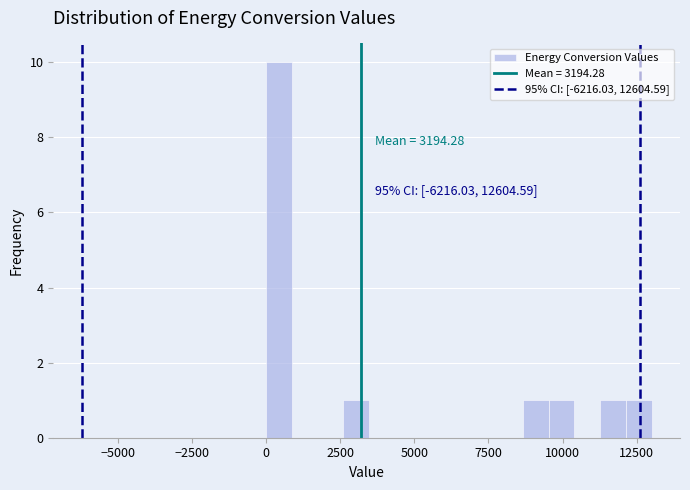

Around what value on the x-axis is the tallest bar? Give the approximate position of its centre, as read against the axis.

500